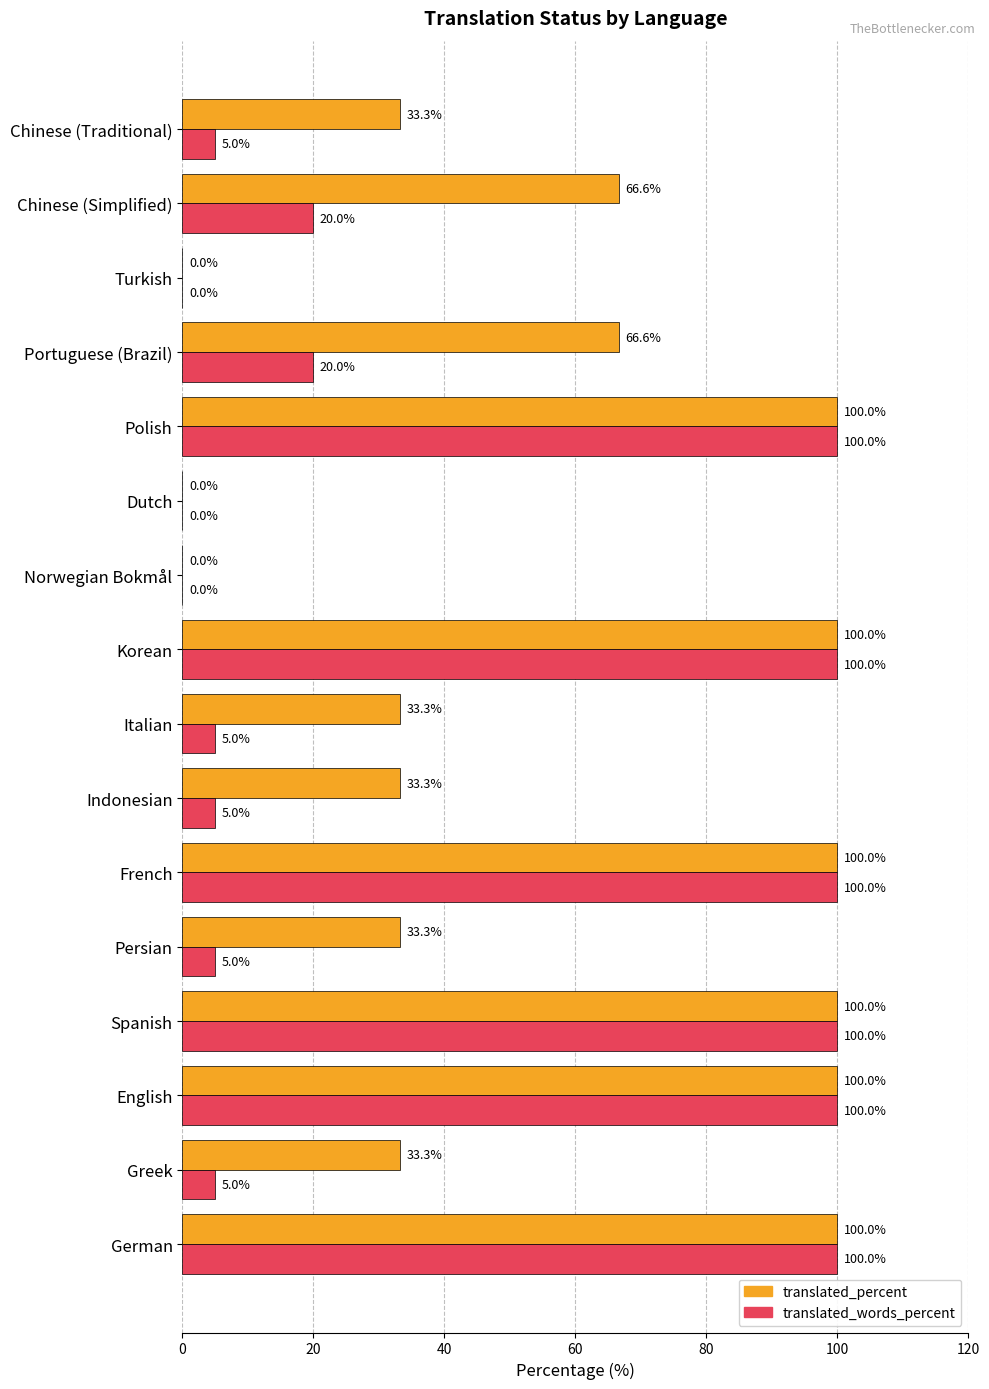

The value of translated_percent at French is 69.3. True or false?

False